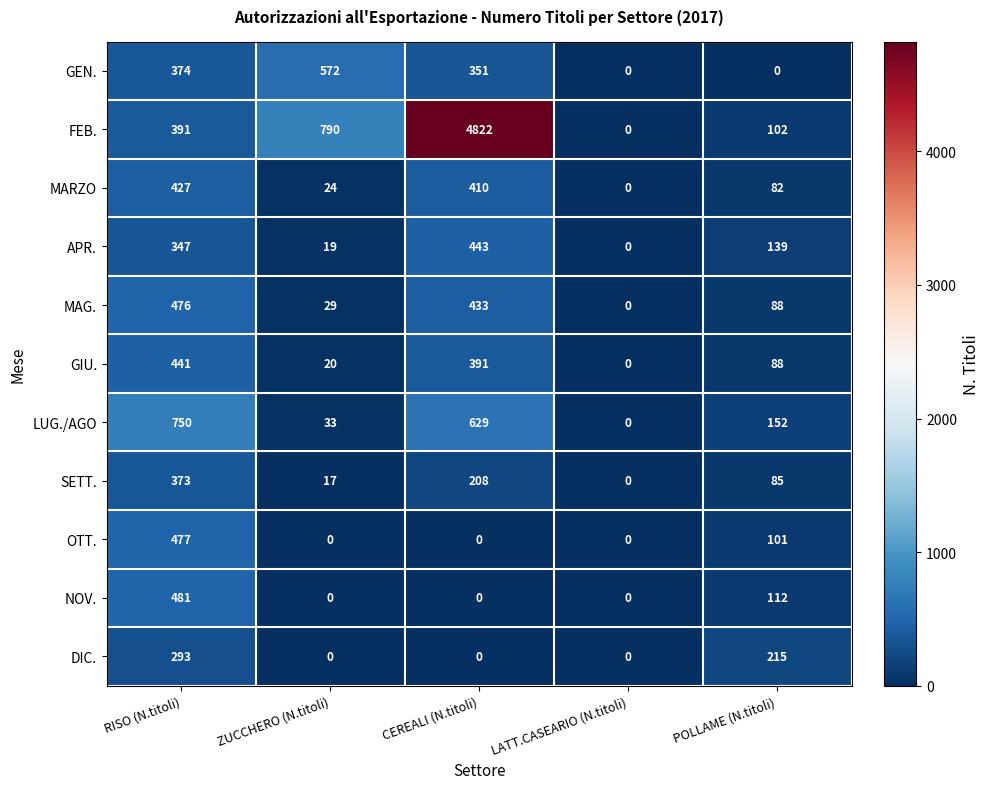

At which label is OTT. closest to 238?

POLLAME (N.titoli)